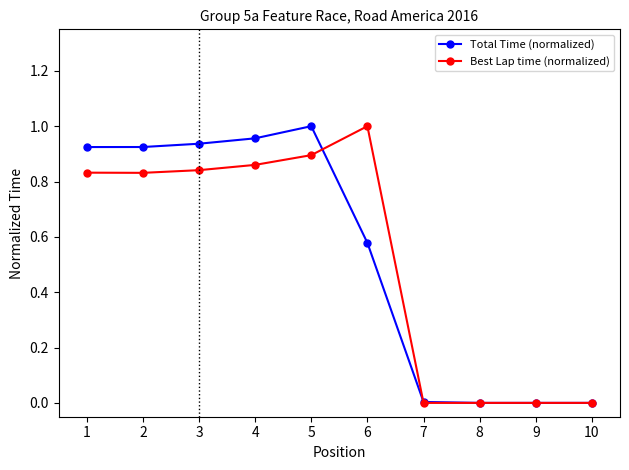

The value of Total Time (normalized) at 2 is 0.9. True or false?

True